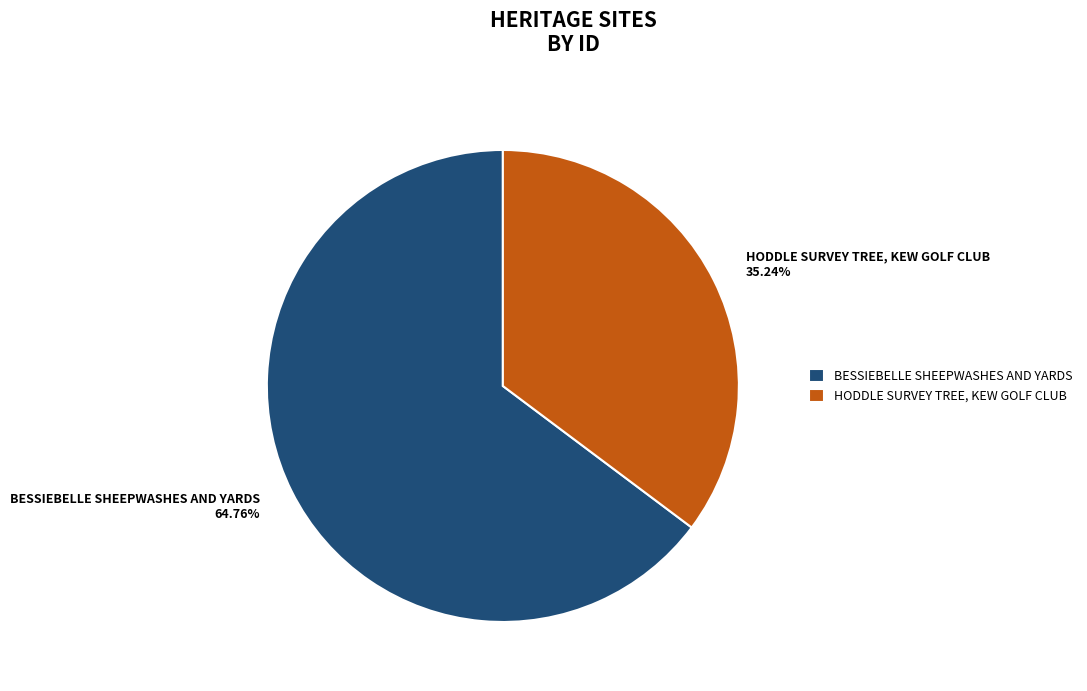

To the nearest percent, what is the difference between the HODDLE SURVEY TREE, KEW GOLF CLUB and BESSIEBELLE SHEEPWASHES AND YARDS slice percentages?

30%